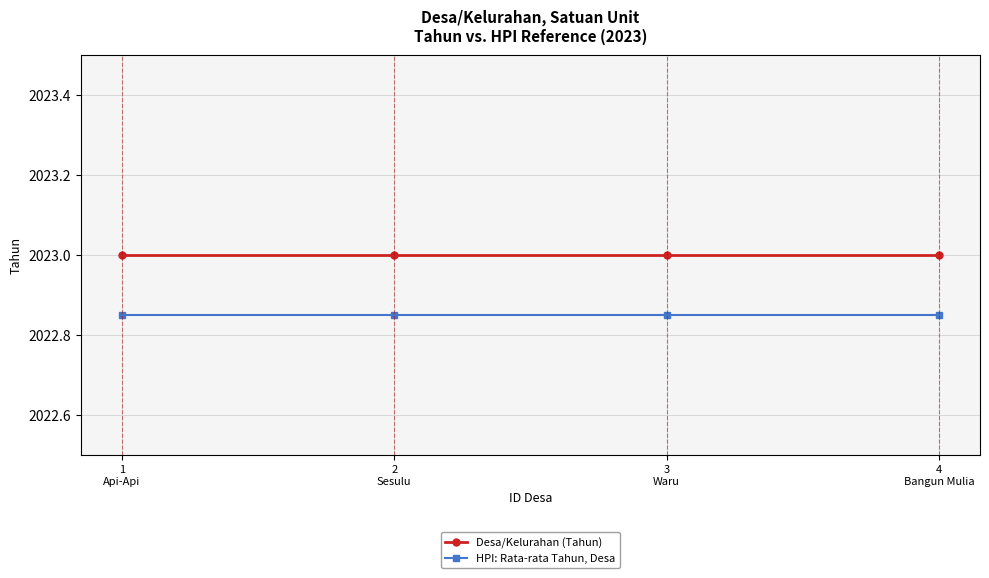

What is the average value of the Desa/Kelurahan (Tahun) series?

2023.0